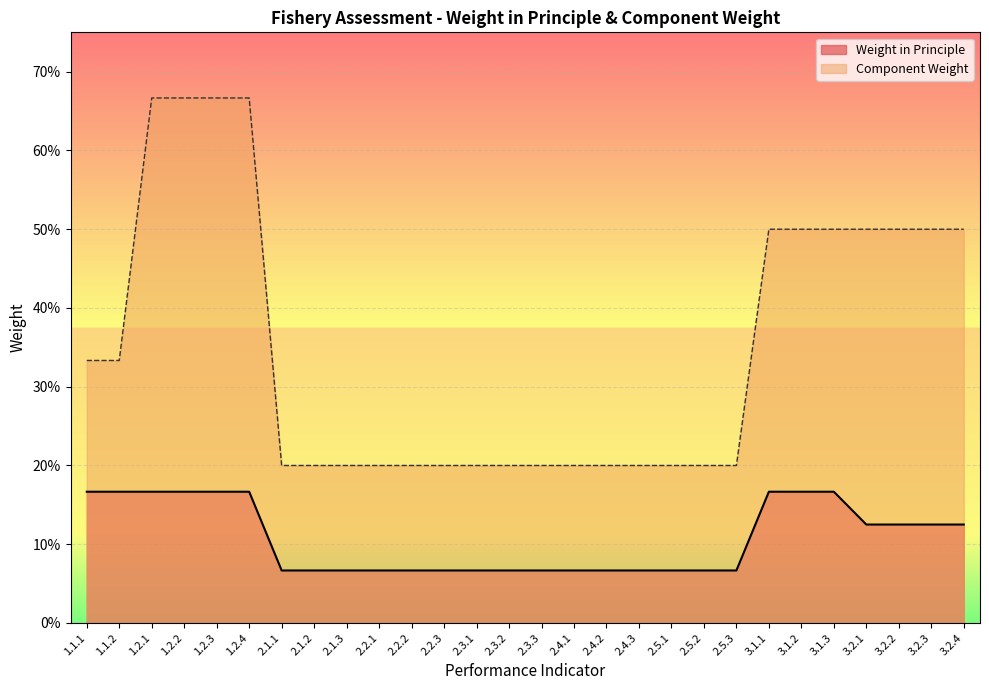

At which category is the sum across all series the highest?

1.2.1